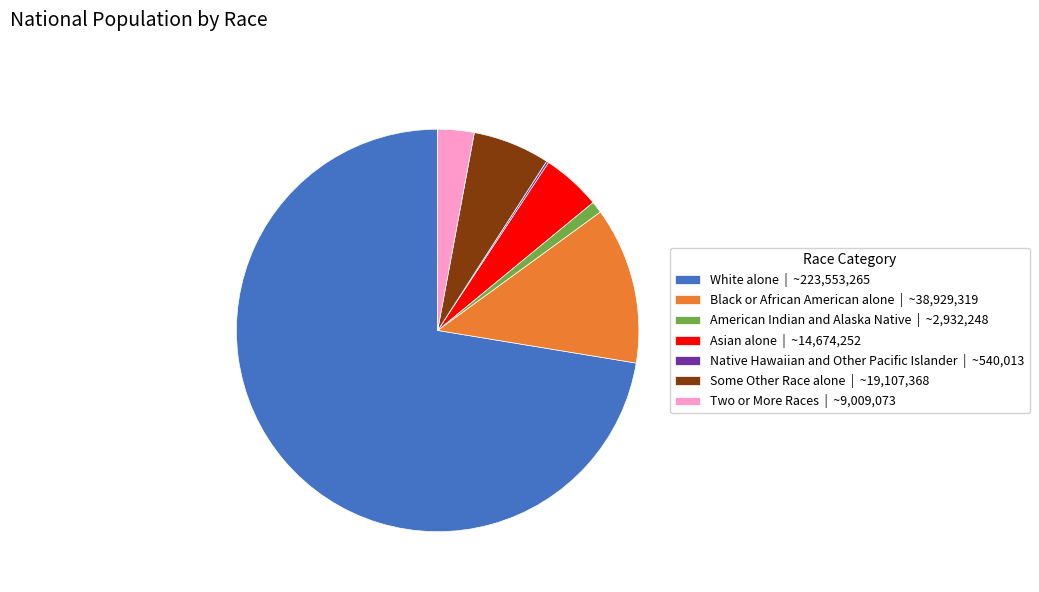

Which slice represents more than half of the pie?

White alone